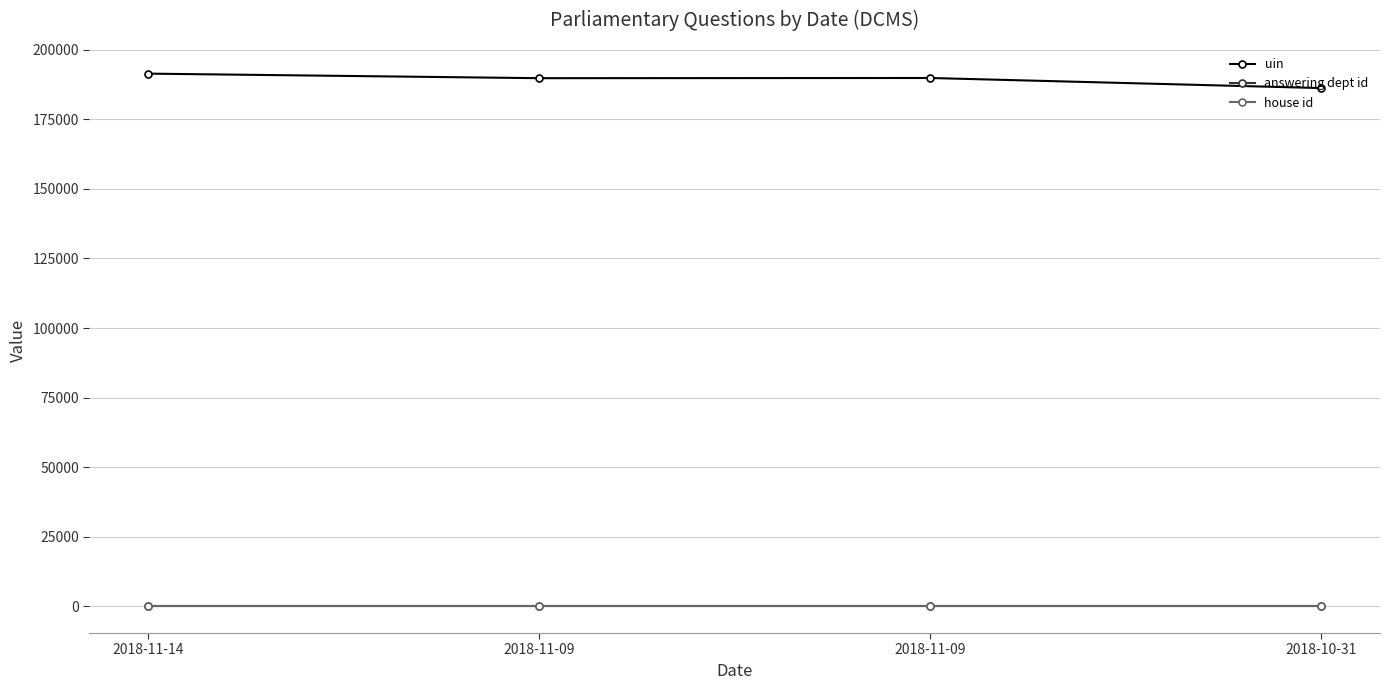

At which label does house id reach its peak?

2018-11-14